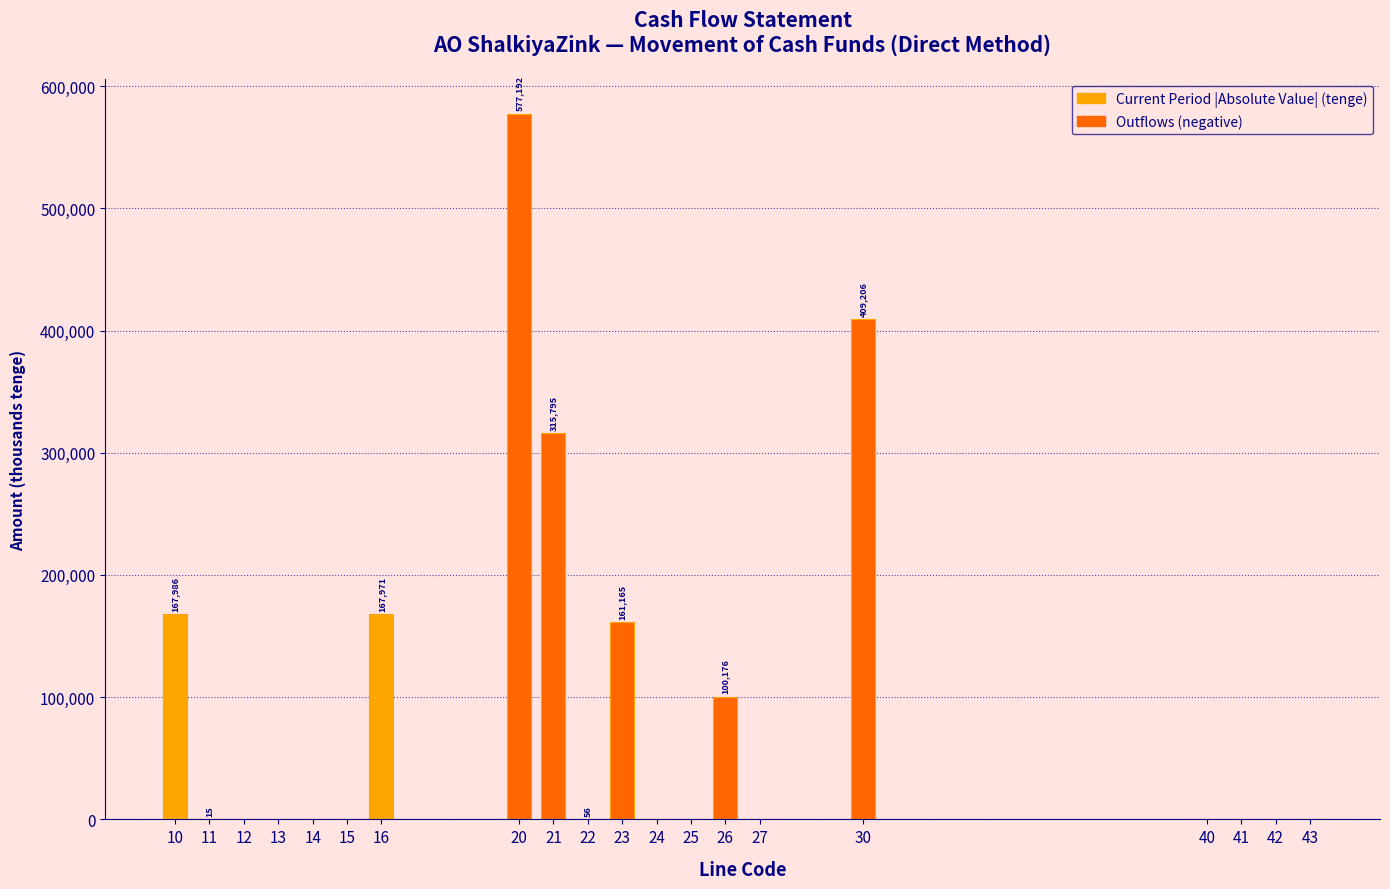

What is the change in value from 23 to 43?

-161165